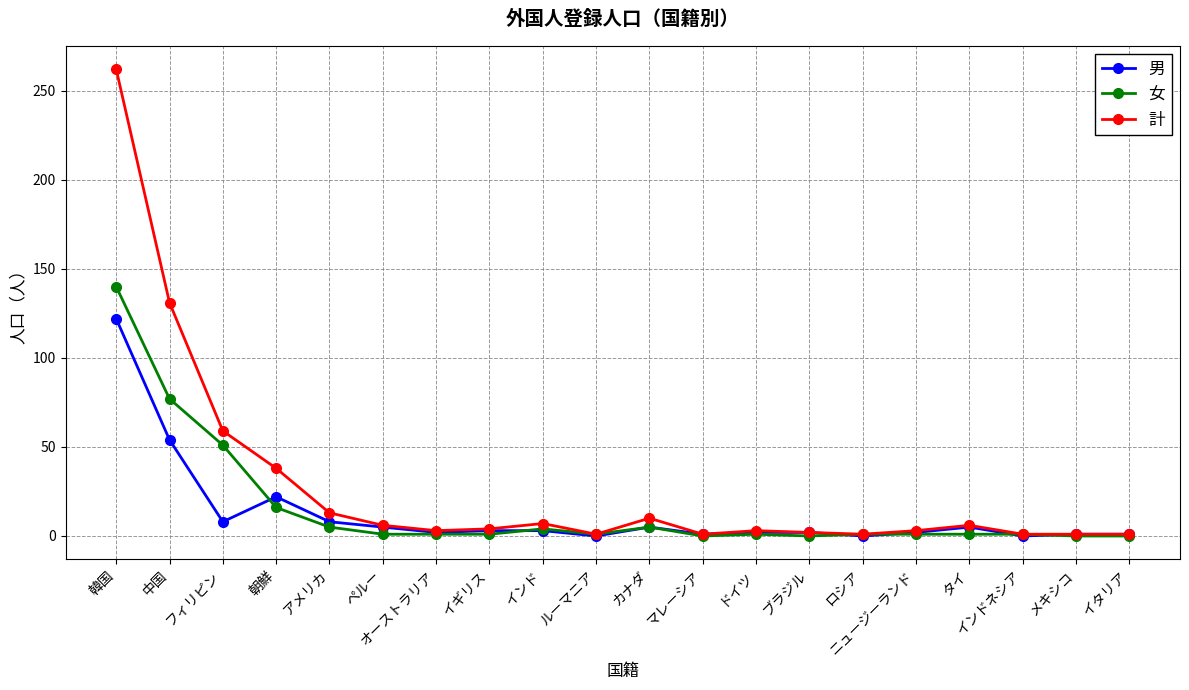

Is the value of 計 at アメリカ greater than the value of 男 at アメリカ?

Yes